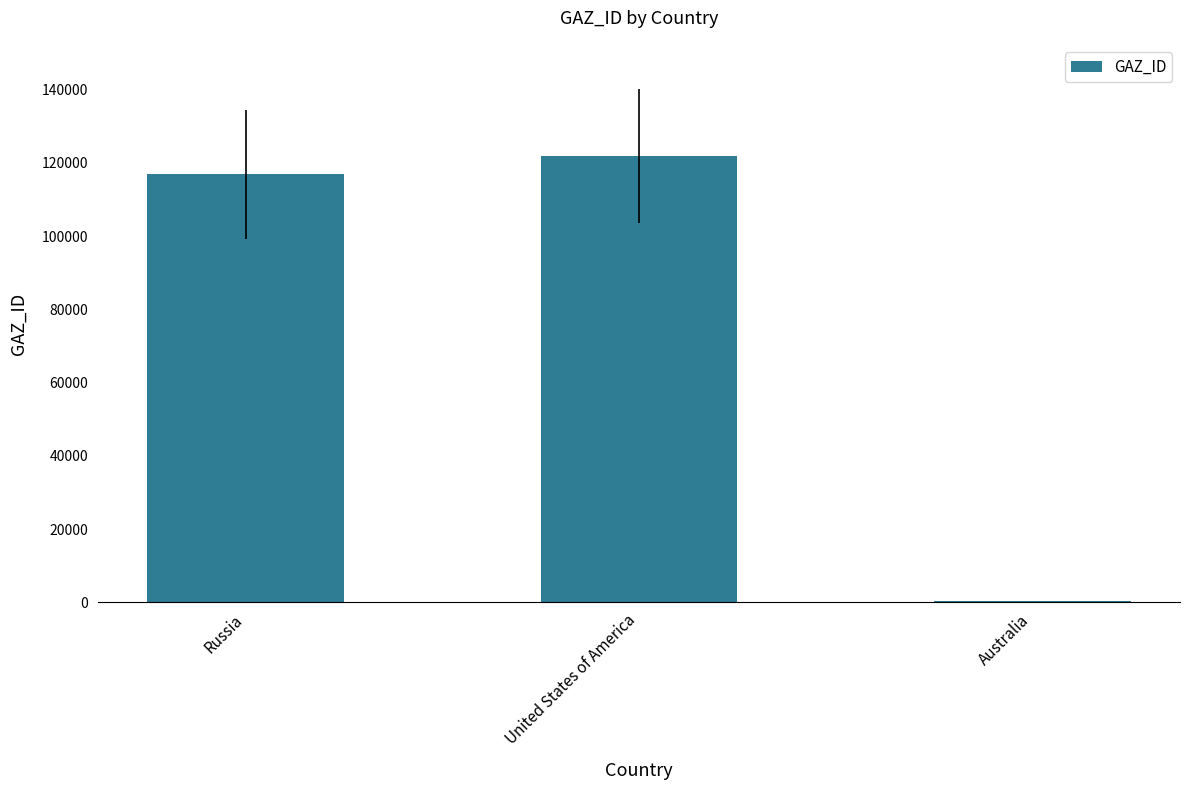

Which category has the highest value across all series?

United States of America